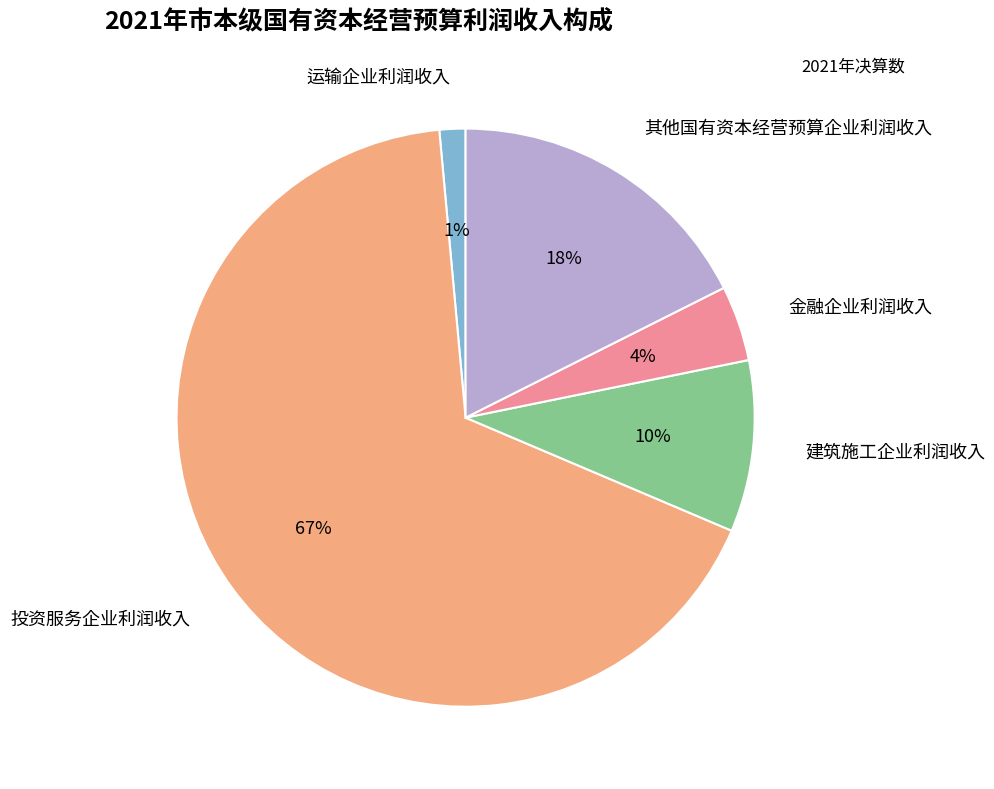

Rank the categories by value from lowest to highest.

运输企业利润收入, 金融企业利润收入, 建筑施工企业利润收入, 其他国有资本经营预算企业利润收入, 投资服务企业利润收入